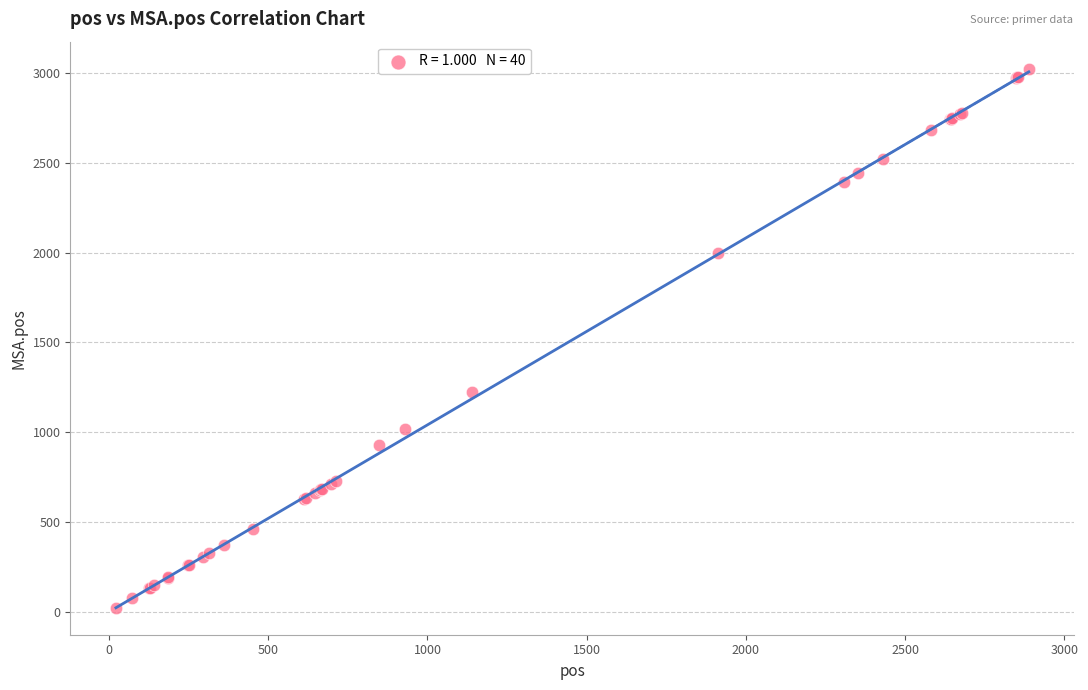

What Y value in the scatter plot is closest to 1524?

1225